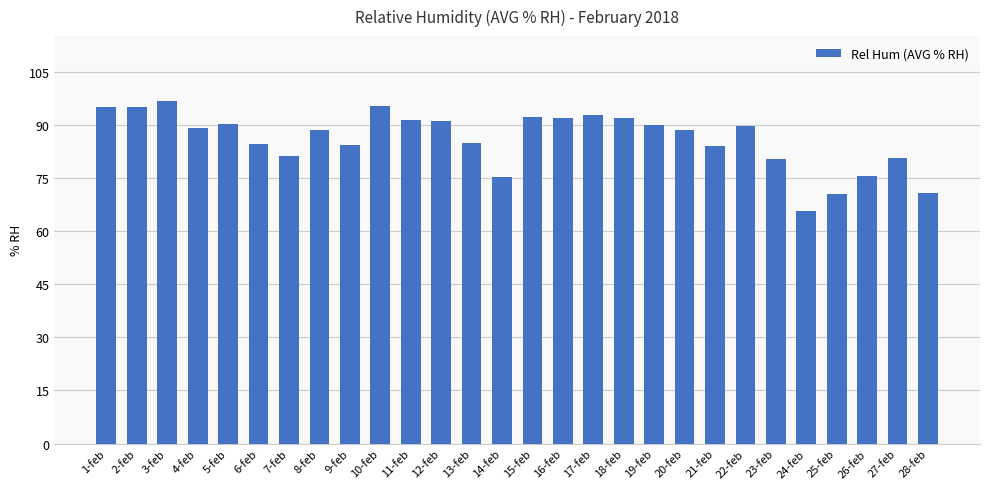

Read the value at 20-feb.

88.5